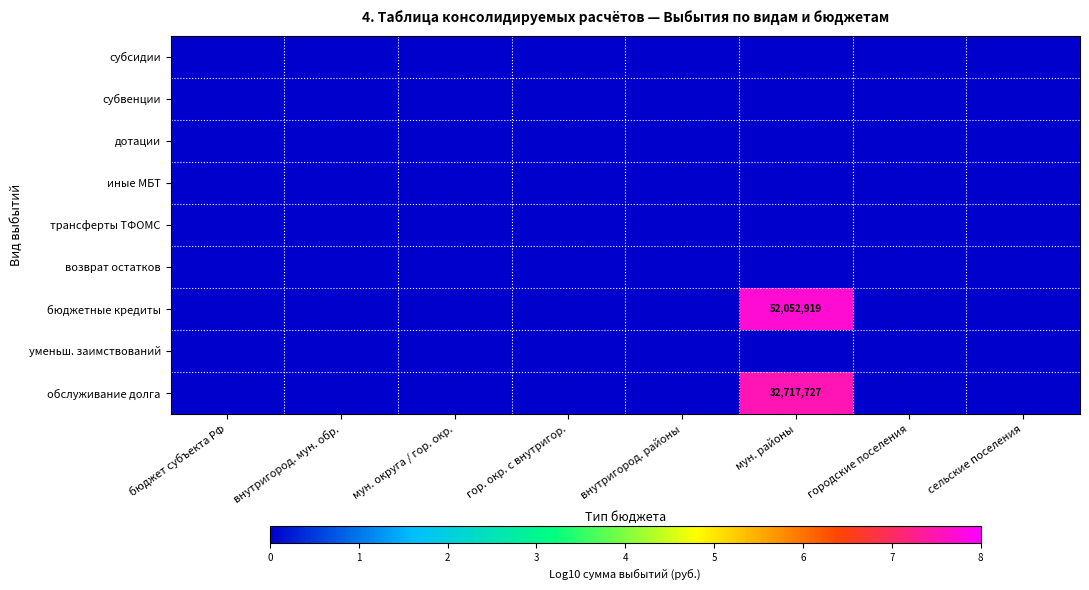

Is the value of уменьш. заимствований at мун. округа / гор. окр. greater than the value of иные МБТ at мун. районы?

No